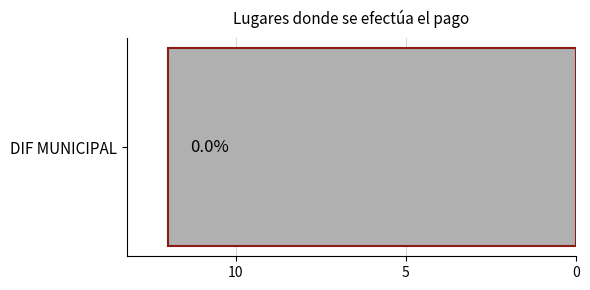

The chart shows a value of 15749948 at 9. True or false?

False